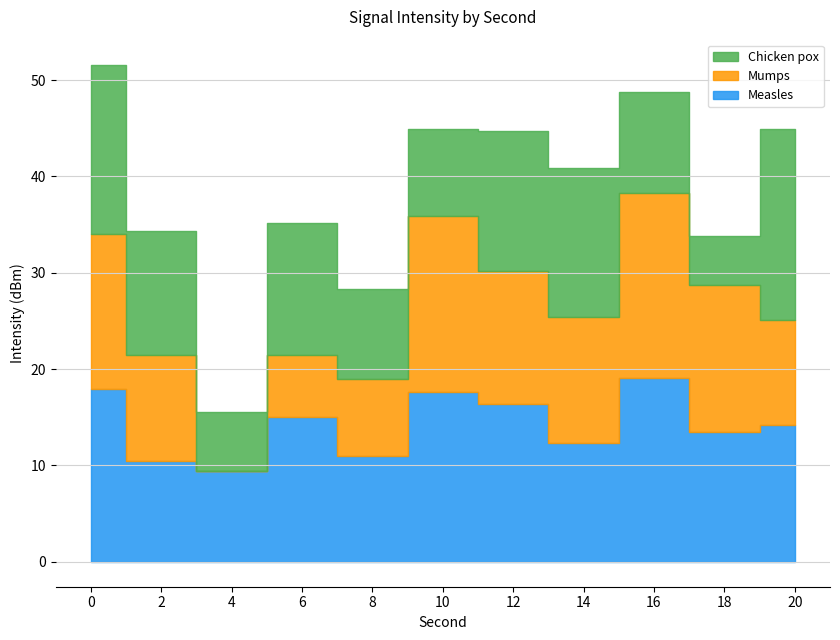

How many lines are shown in the chart?

3